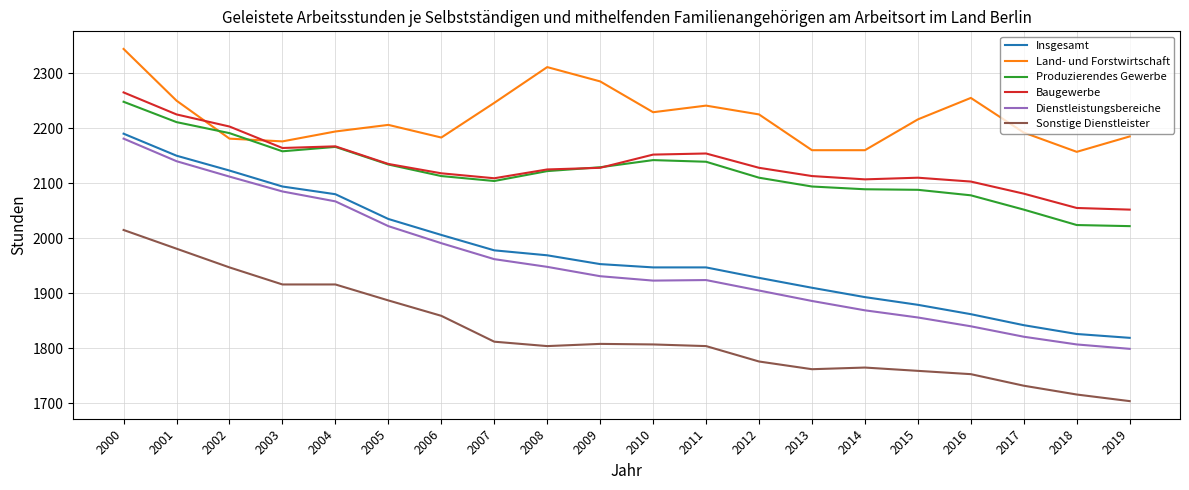

What is the sum of the Land- und Forstwirtschaft values at 2010 and 2017?

4421